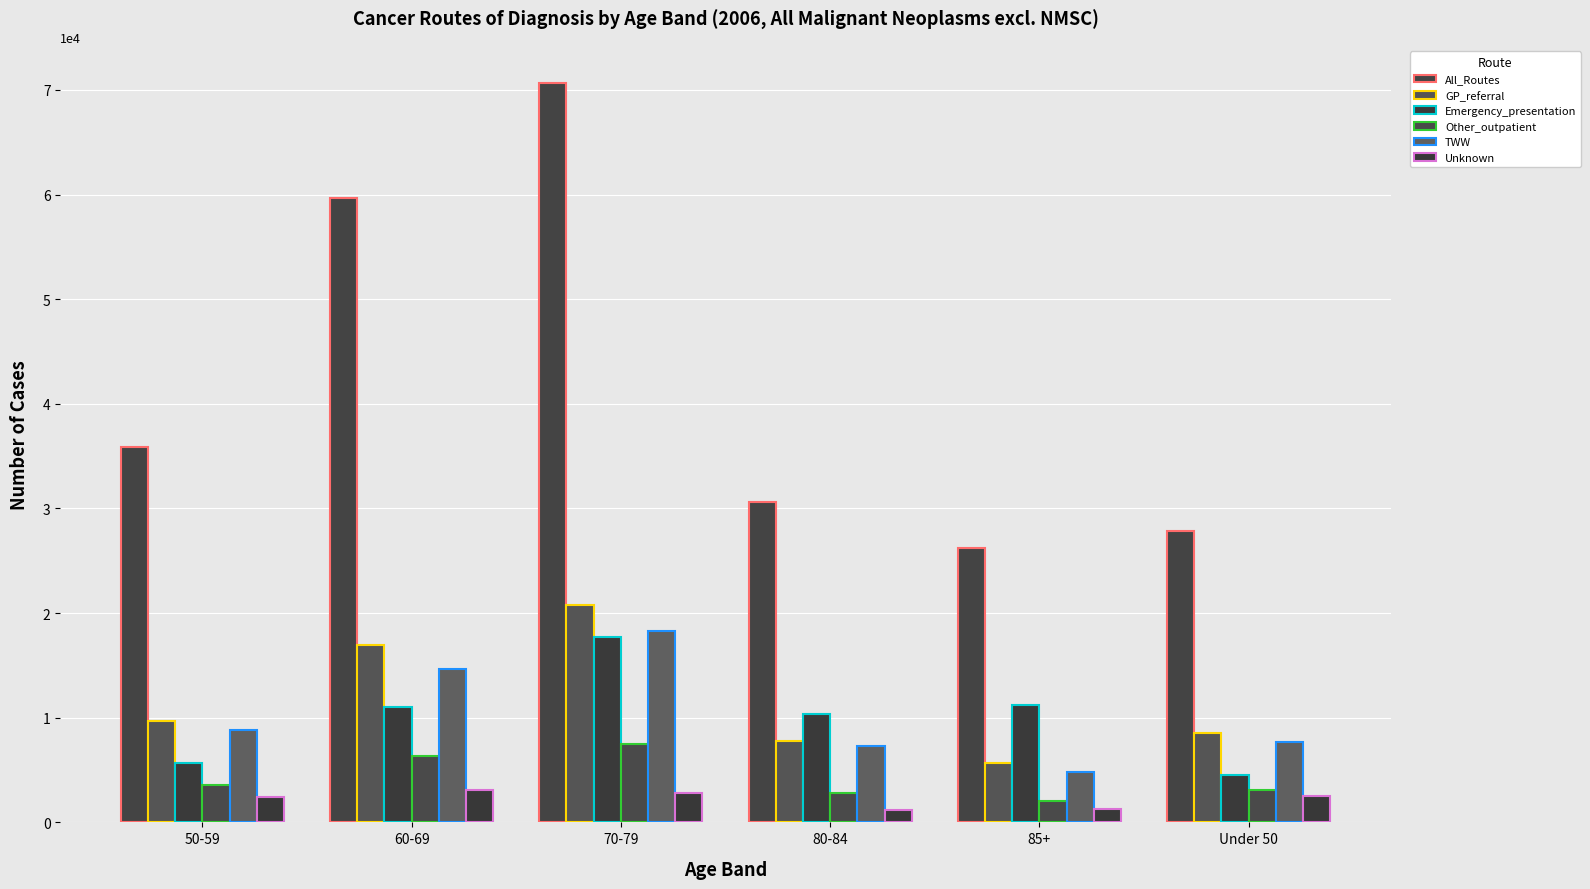

Does the chart contain stacked bars?

No